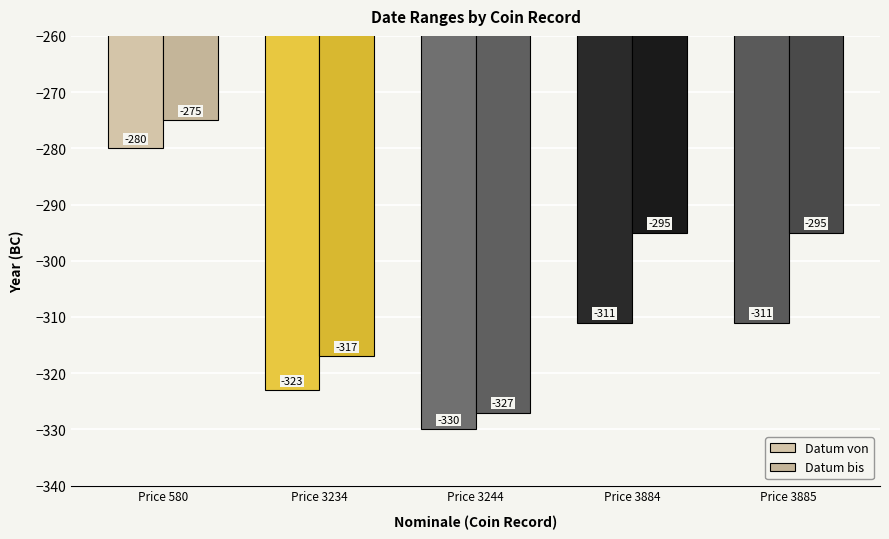

What is the sum of all Datum bis values?

-1509